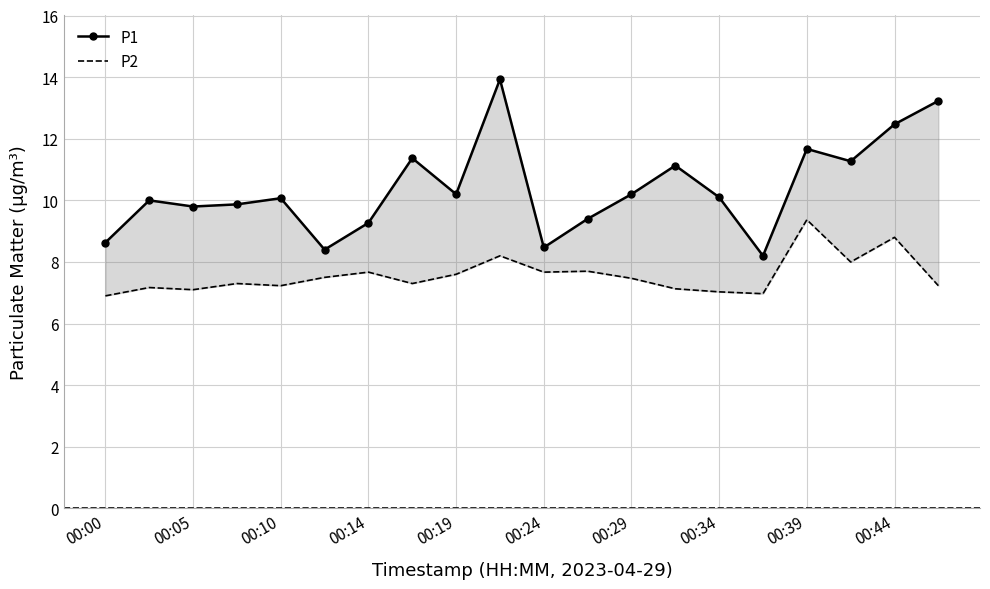

What is the average value of the P1 series?

10.4